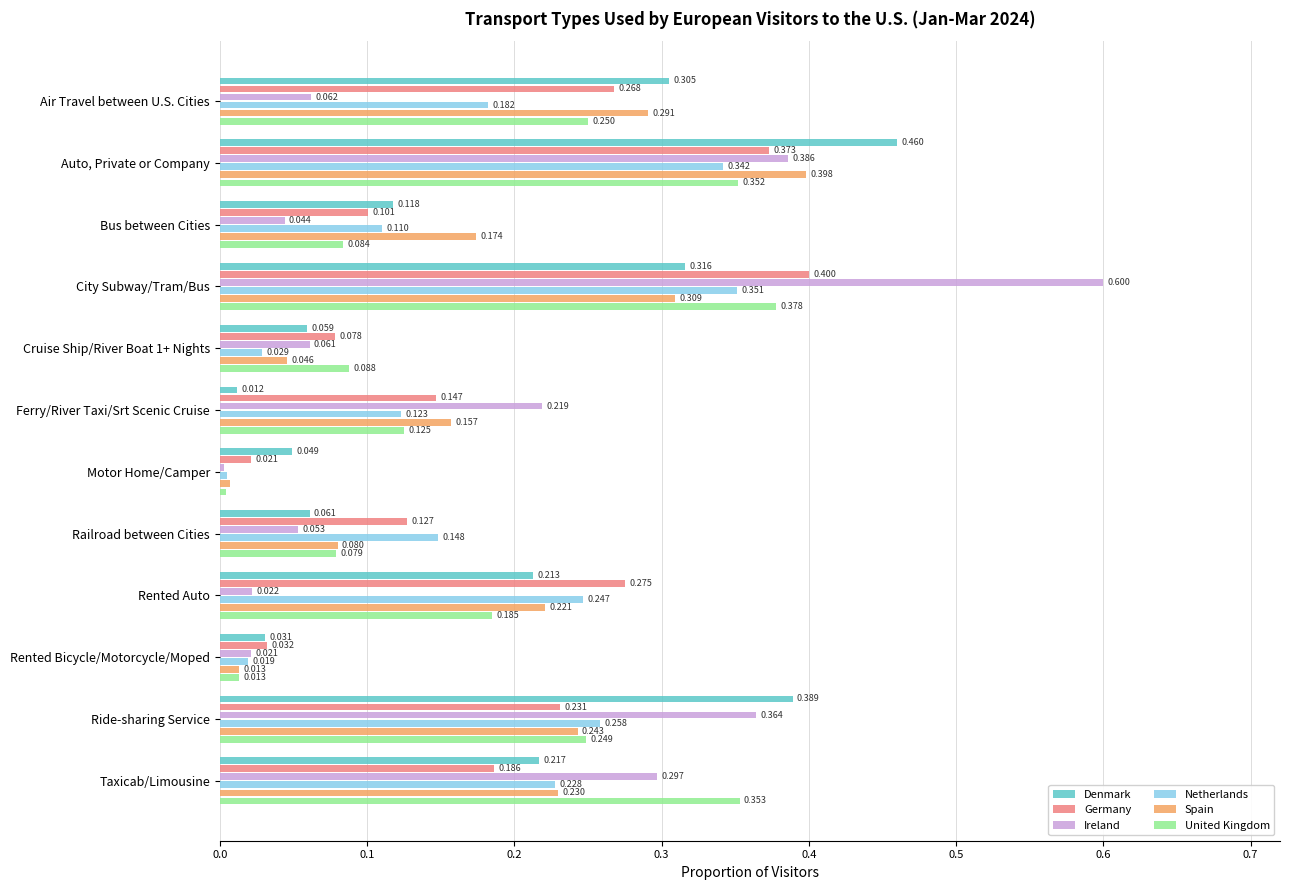

Rank the series by their maximum value, from highest to lowest.

Ireland, Denmark, Germany, Spain, United Kingdom, Netherlands